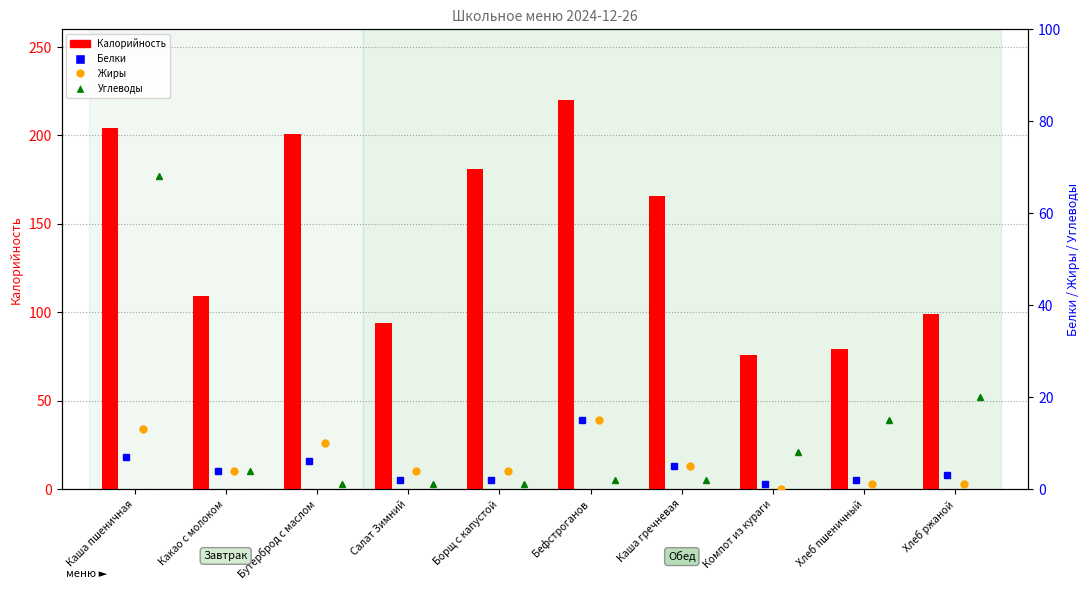

At which label does Жиры first exceed 4?

Каша пшеничная